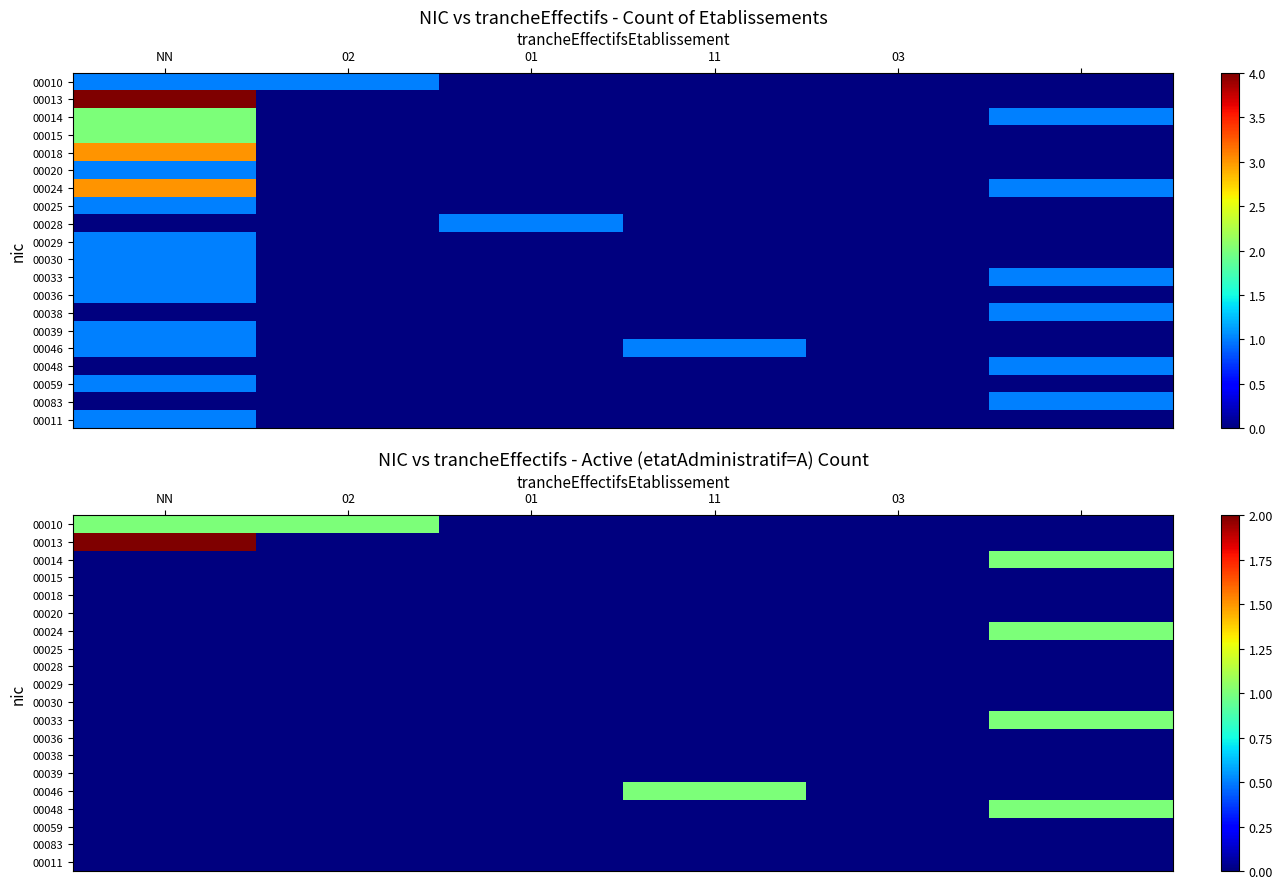

What is the highest value of the 00013 series?

2